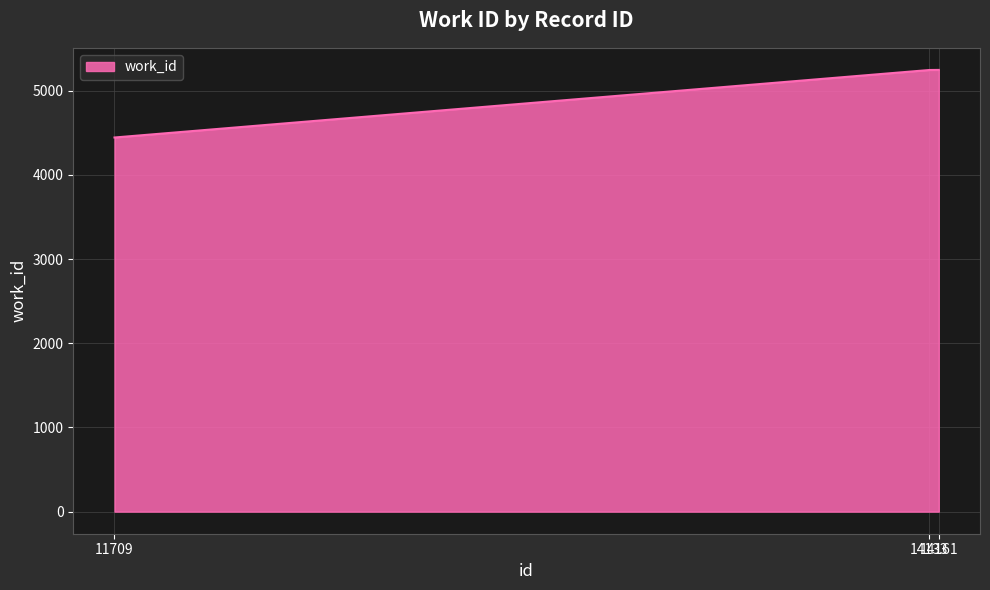

The value at 14133 is 5247. True or false?

True